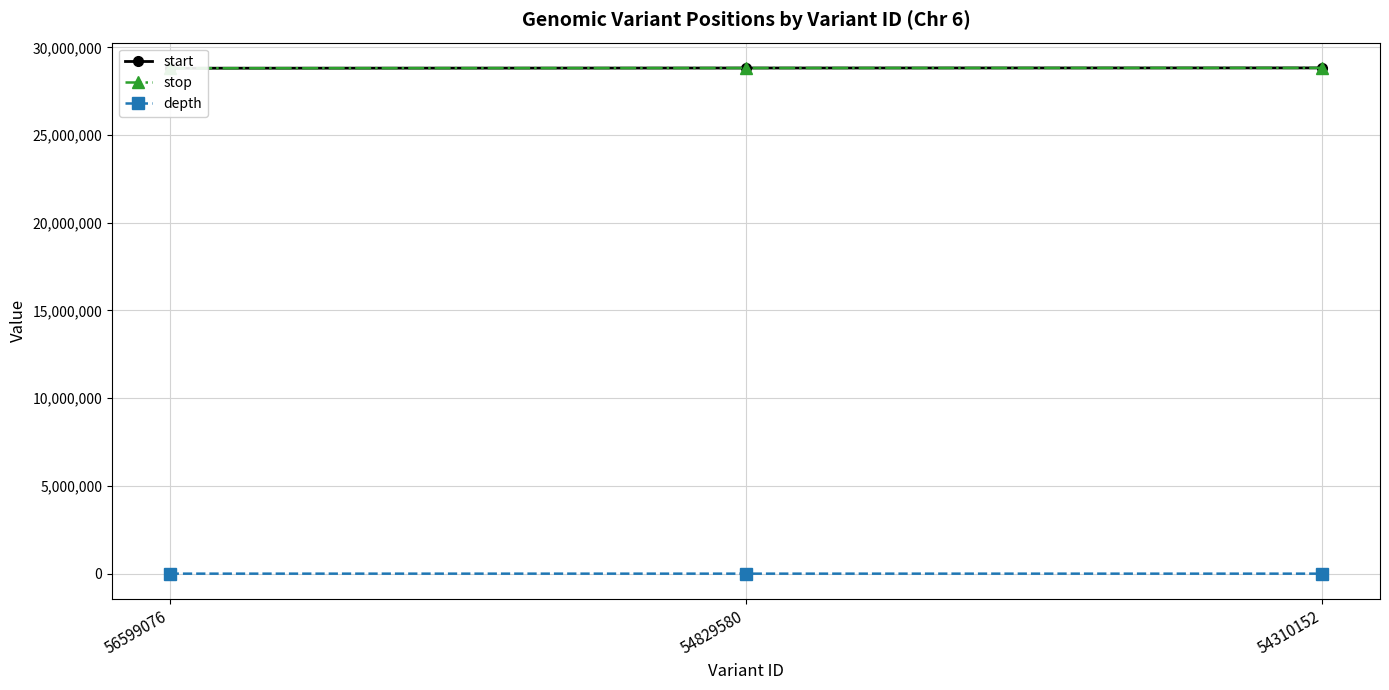

How many values in the start series exceed 28821518?

1